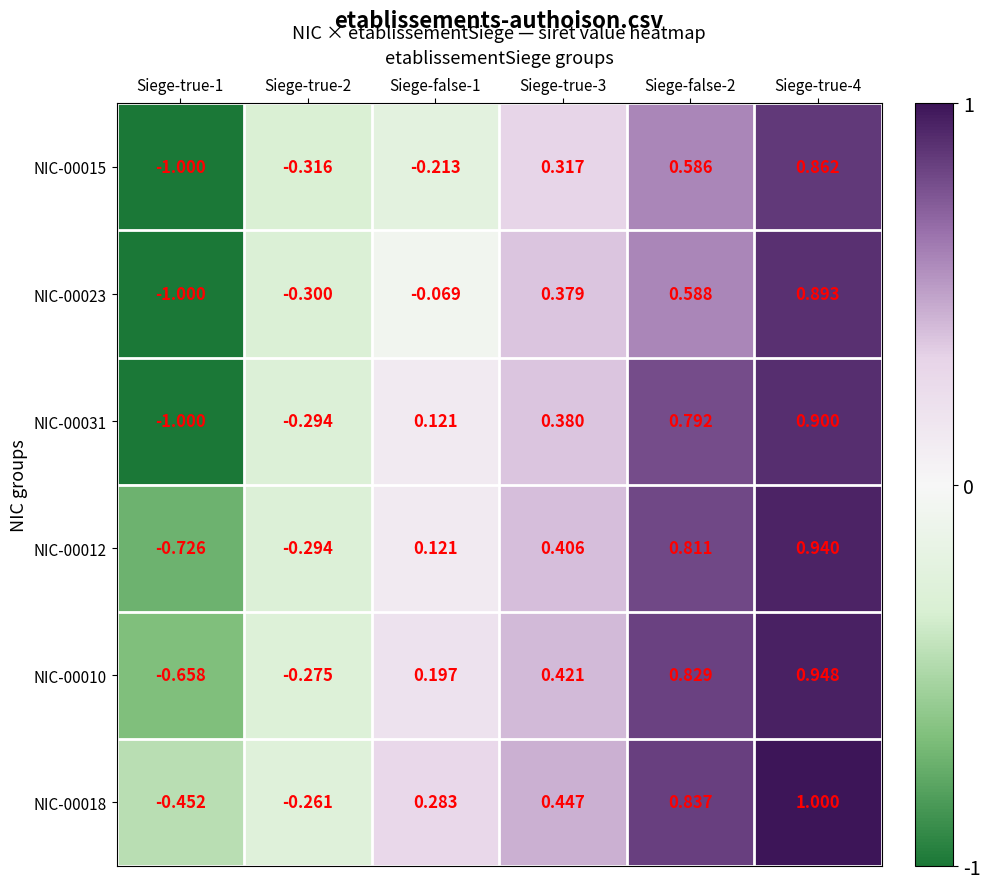

Is the value of NIC-00010 at Siege-true-2 greater than the value of NIC-00015 at Siege-false-1?

No